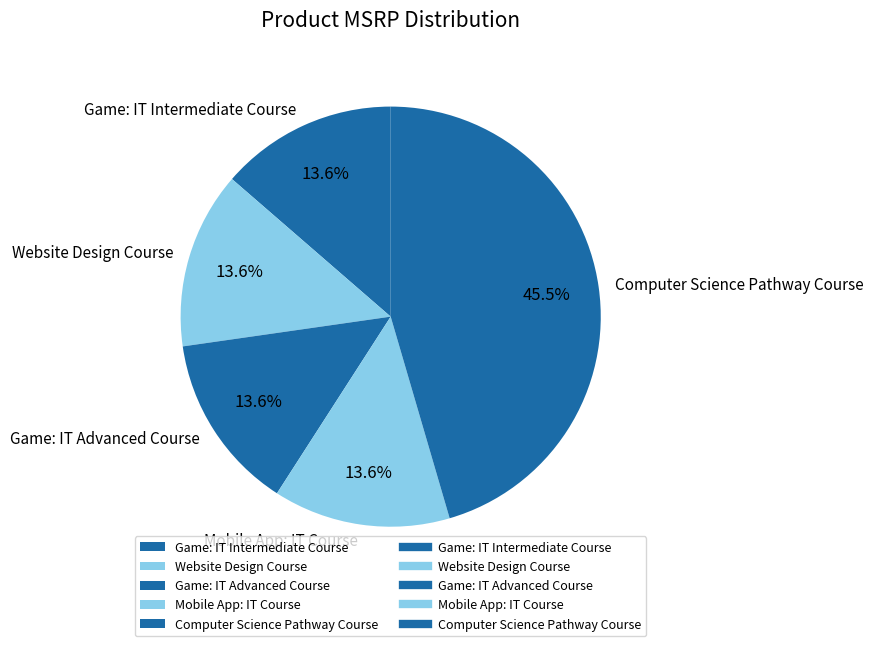

Do Game: IT Advanced Course and Mobile App: IT Course together represent more than half of the pie?

No